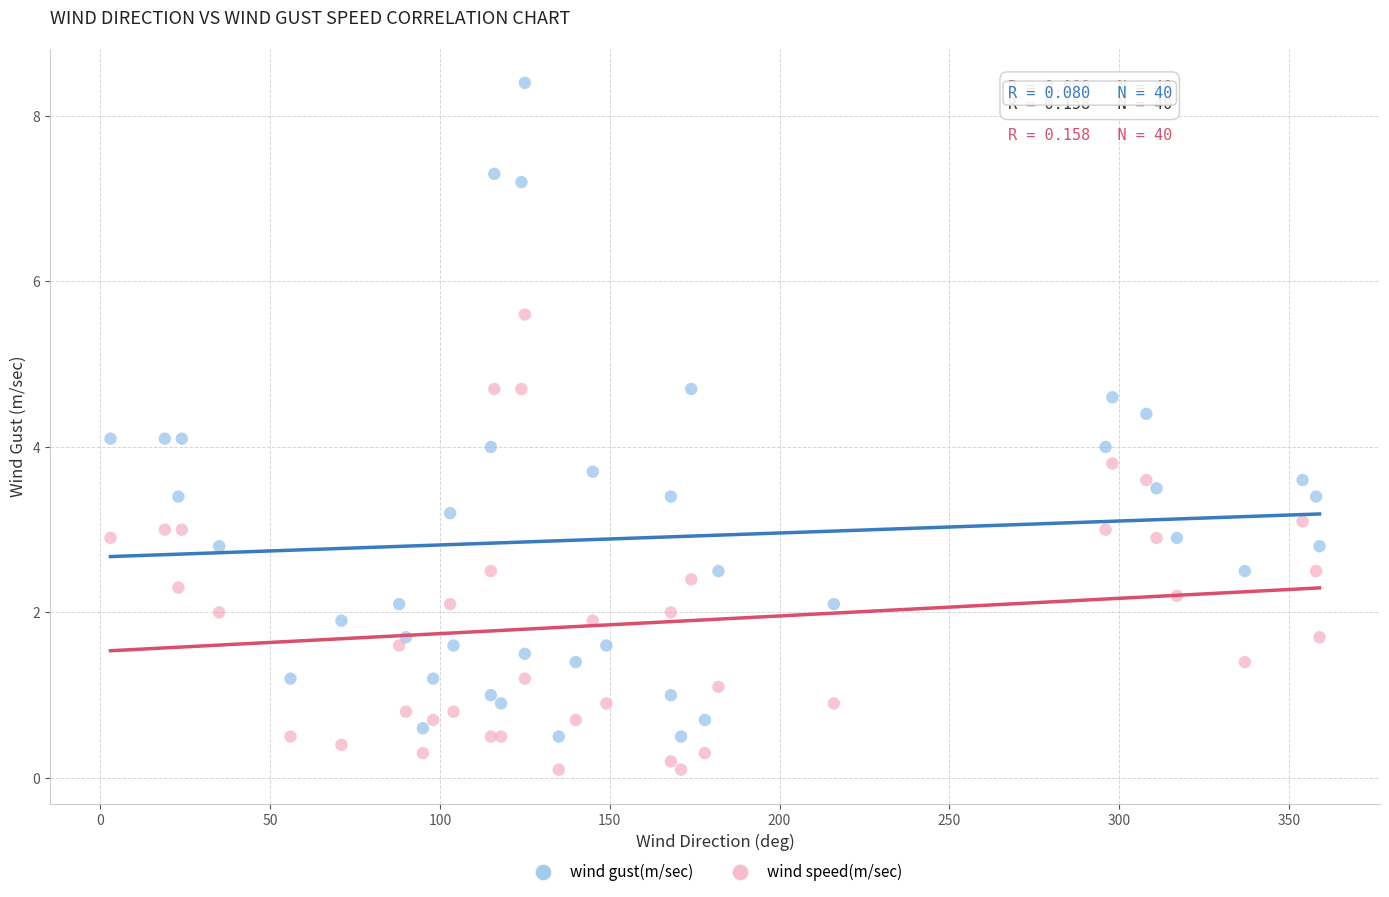

Which series contains the lowest Y value?

wind speed(m/sec)